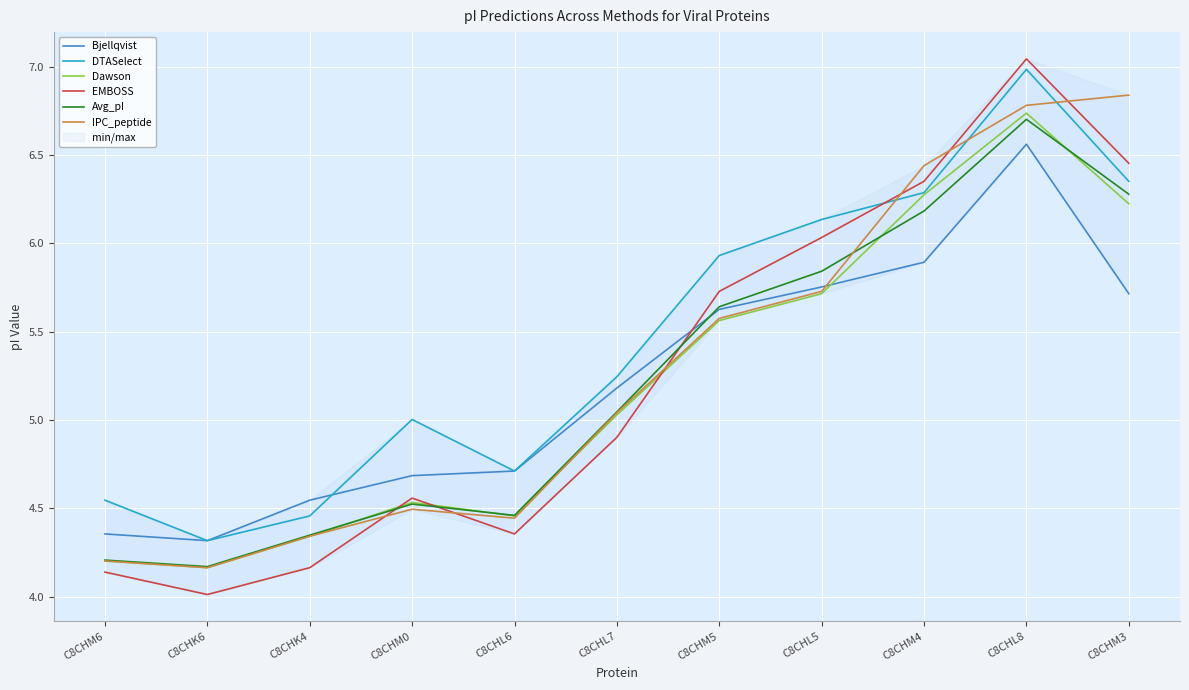

Is the value of IPC_peptide at C8CHM3 greater than the value of Bjellqvist at C8CHM0?

Yes